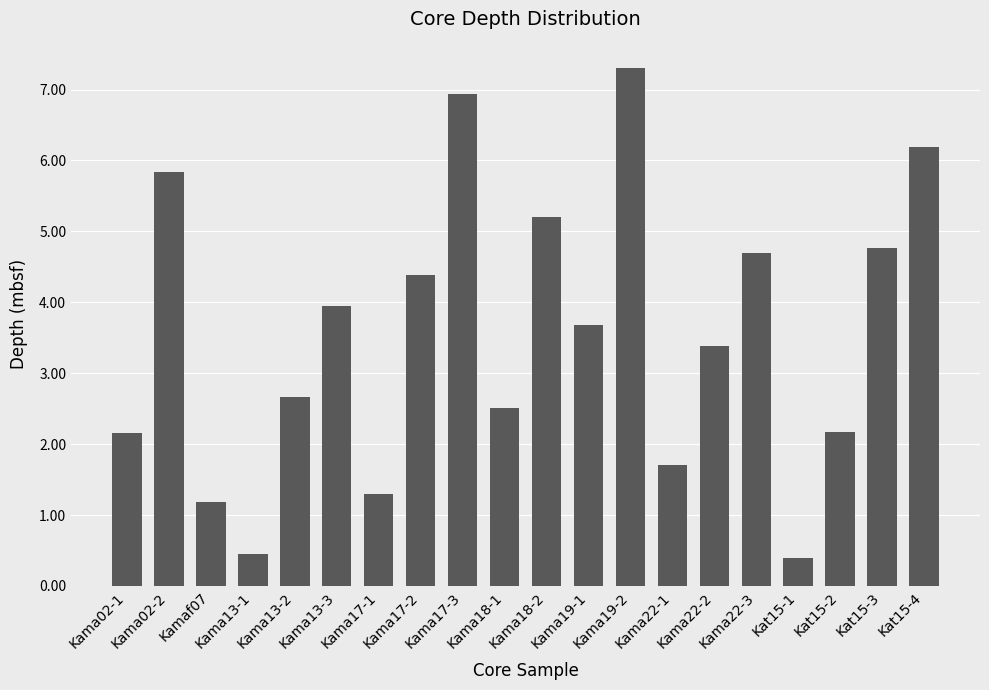

Count the number of data series in this chart.

1